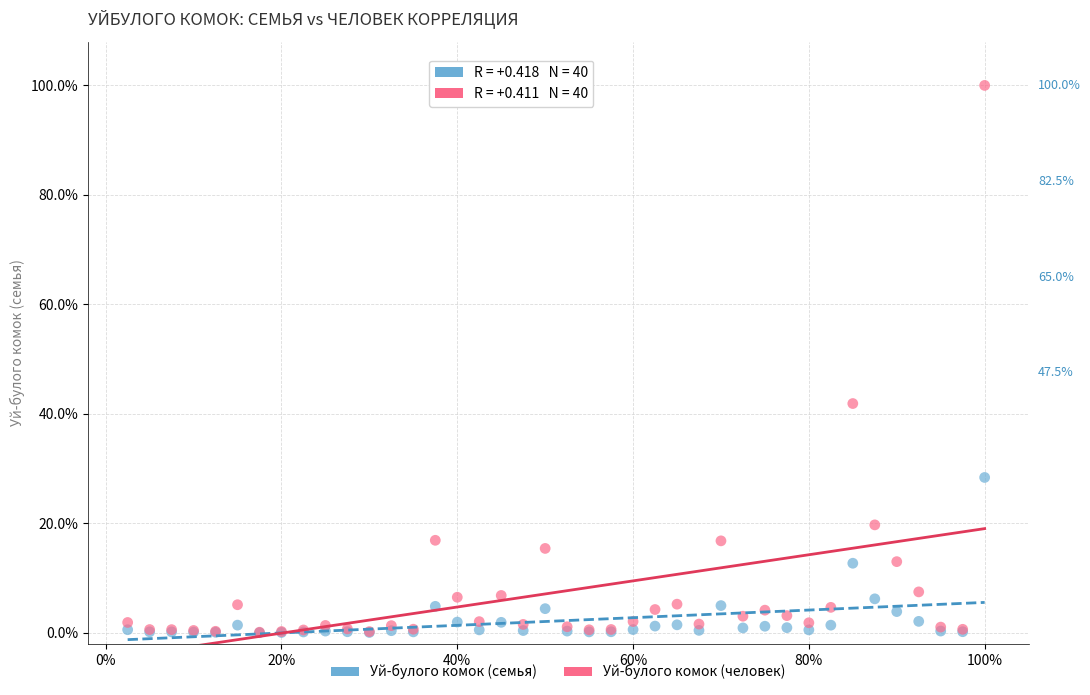

Which series reaches the maximum Y coordinate?

Уй-булого комок (человек)